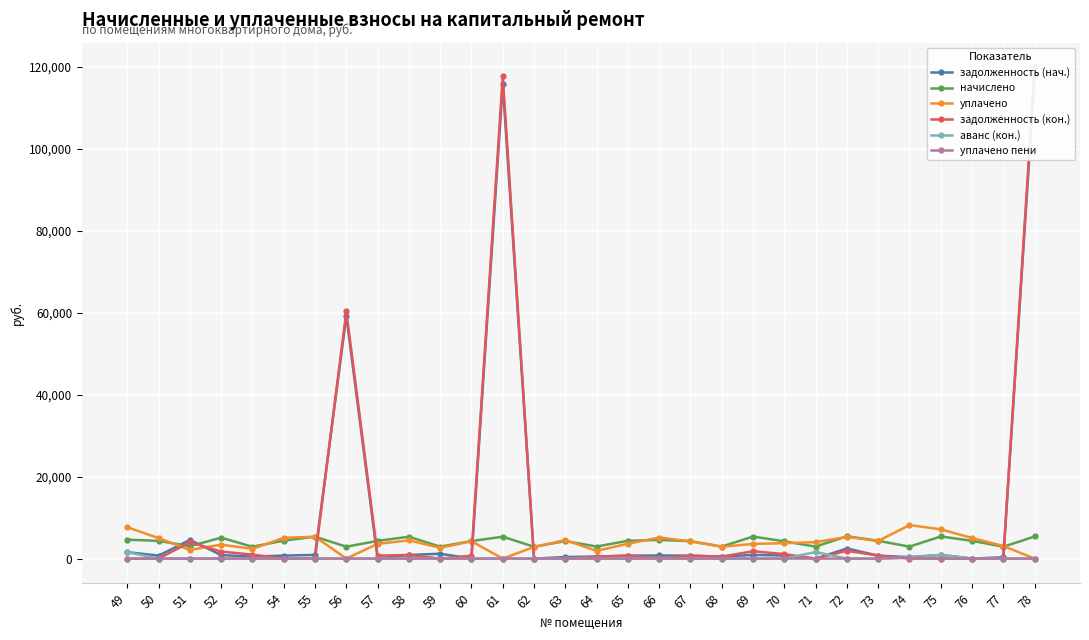

What are all the series names shown in the legend?

задолженность (нач.), начислено, уплачено, задолженность (кон.), аванс (кон.), уплачено пени